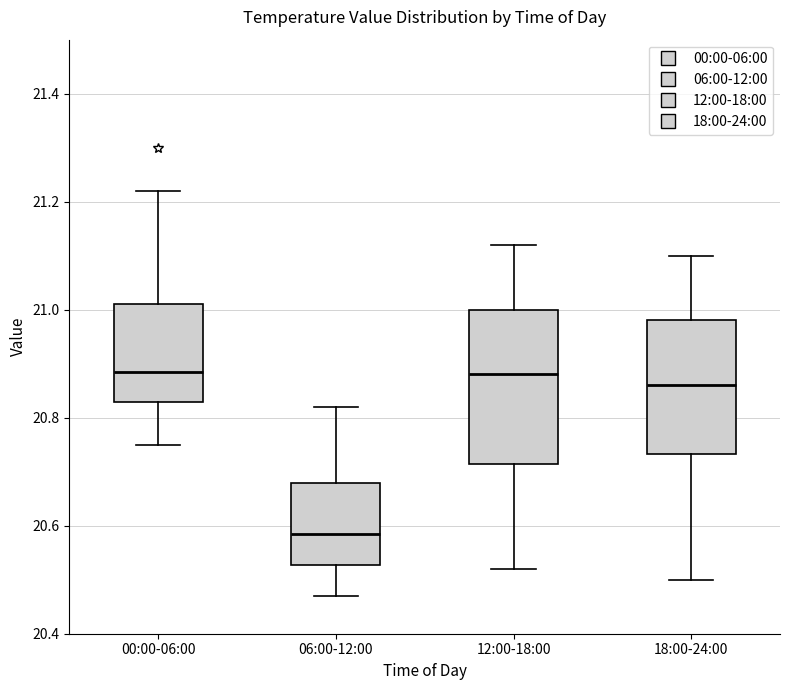

Reading left to right, read every box against the y-axis: the position of its median line, the range the box covers, and the ends of its whiskers. The values are not printed on the chart, so give them approximately, as read against the axis.

00:00-06:00: median 20.88, box 20.84 to 21.02, whiskers 20.76 to 21.22
06:00-12:00: median 20.58, box 20.52 to 20.68, whiskers 20.48 to 20.82
12:00-18:00: median 20.88, box 20.72 to 21.00, whiskers 20.52 to 21.12
18:00-24:00: median 20.86, box 20.74 to 20.98, whiskers 20.50 to 21.10